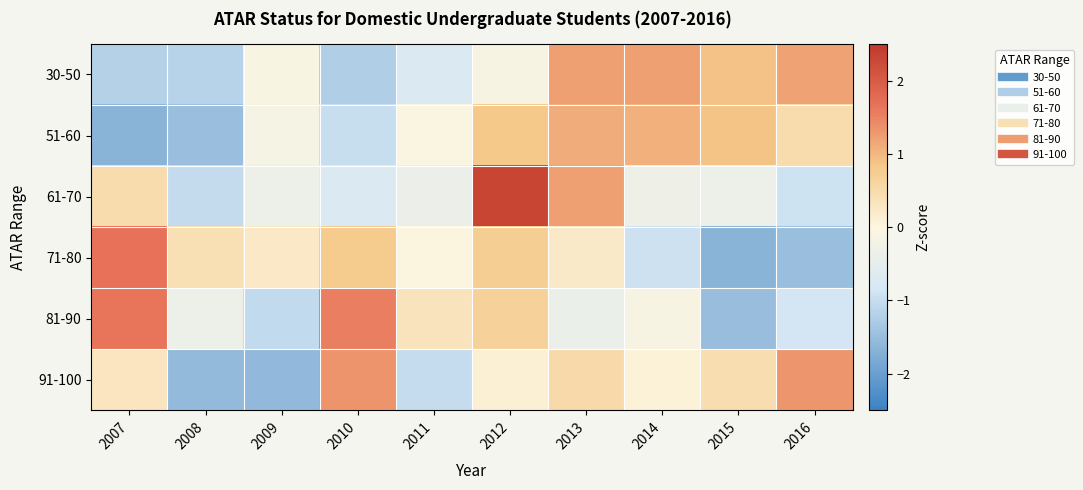

Which category has the highest value across all series?

2012